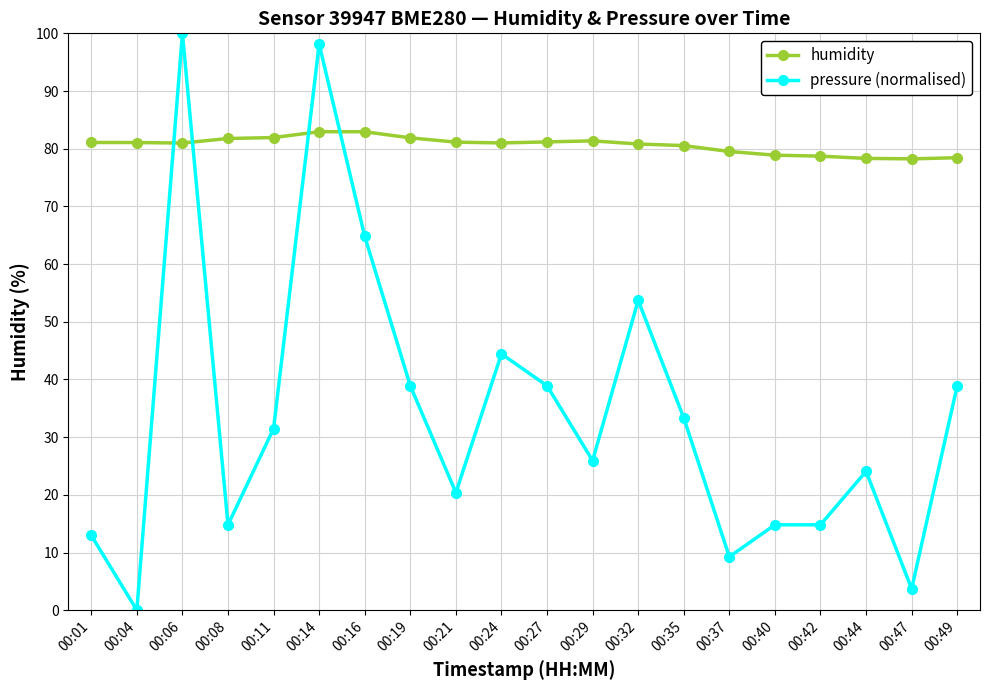

Where is the first local minimum for pressure (normalised)?

00:04